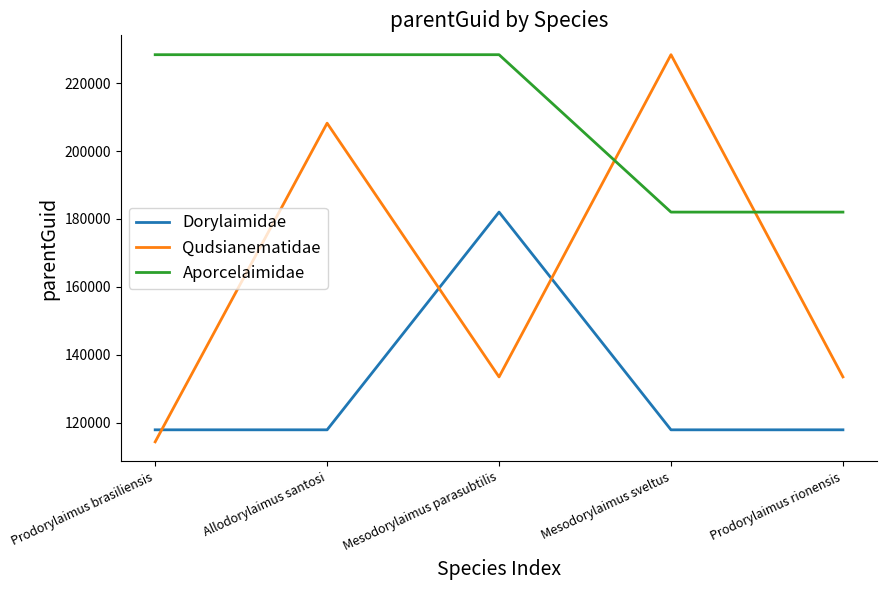

What is the total value across all series at Prodorylaimus brasiliensis?

460624